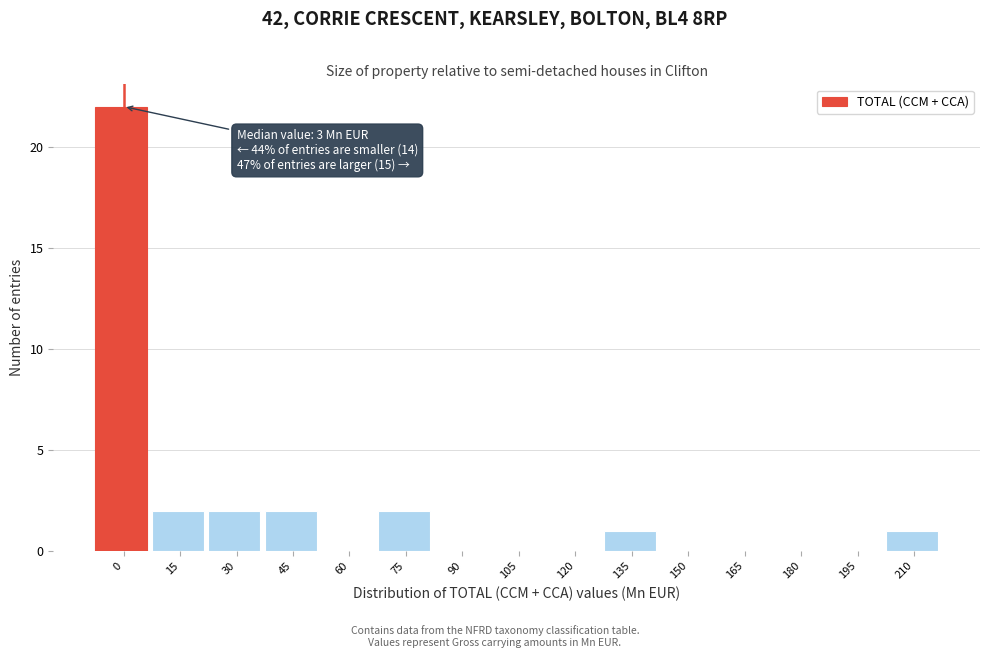

Reading left to right, transcribe all the data shown in this chart.

0=22	15=2	30=2	45=2	60=0	75=2	90=0	105=0	120=0	135=1	150=0	165=0	180=0	195=0	210=1